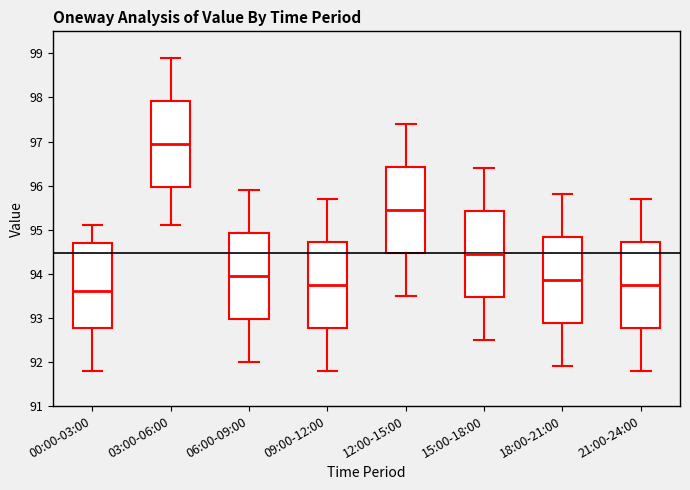

Reading left to right, transcribe this box plot: for each box, give where its median line is, the range the box spans, and where its two whiskers end, as read against the y-axis. The values are not printed on the chart, so give them approximately, as read against the axis.

00:00-03:00: median 93.6, box 92.8 to 94.7, whiskers 91.8 to 95.1
03:00-06:00: median 97.0, box 96.0 to 97.9, whiskers 95.1 to 98.9
06:00-09:00: median 94.0, box 93.0 to 94.9, whiskers 92.0 to 95.9
09:00-12:00: median 93.8, box 92.8 to 94.7, whiskers 91.8 to 95.7
12:00-15:00: median 95.5, box 94.5 to 96.4, whiskers 93.5 to 97.4
15:00-18:00: median 94.5, box 93.5 to 95.4, whiskers 92.5 to 96.4
18:00-21:00: median 93.9, box 92.9 to 94.8, whiskers 91.9 to 95.8
21:00-24:00: median 93.8, box 92.8 to 94.7, whiskers 91.8 to 95.7